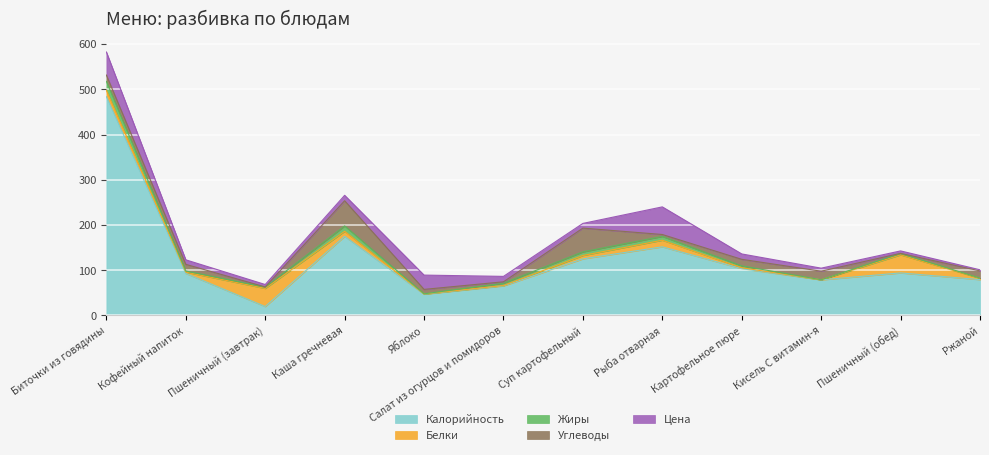

Is the value of Углеводы at Ржаной greater than the value of Жиры at Пшеничный (обед)?

Yes